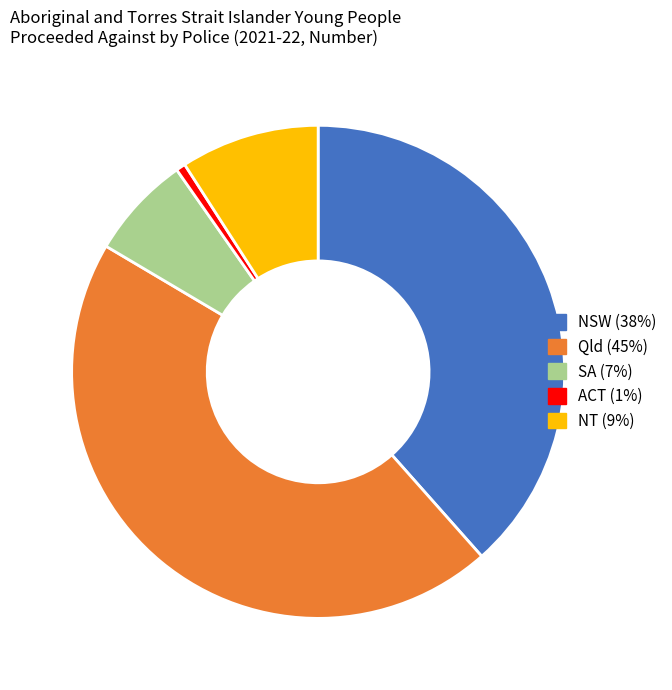

True or false: ACT accounts for 6% of the total.

False